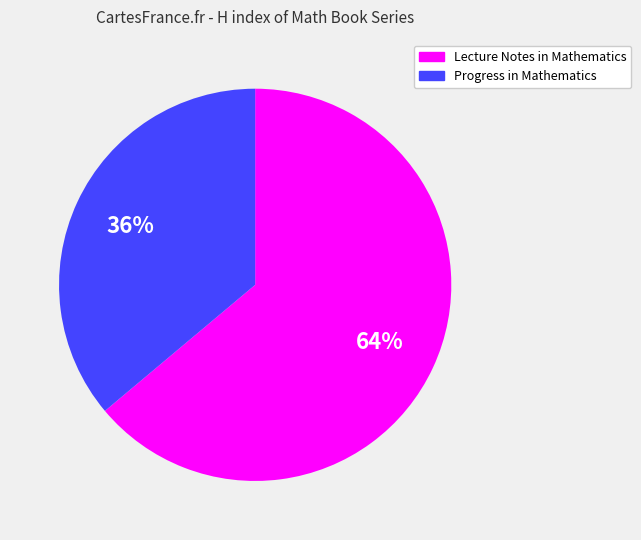

Is the sum of Progress in Mathematics and Lecture Notes in Mathematics greater than half?

Yes